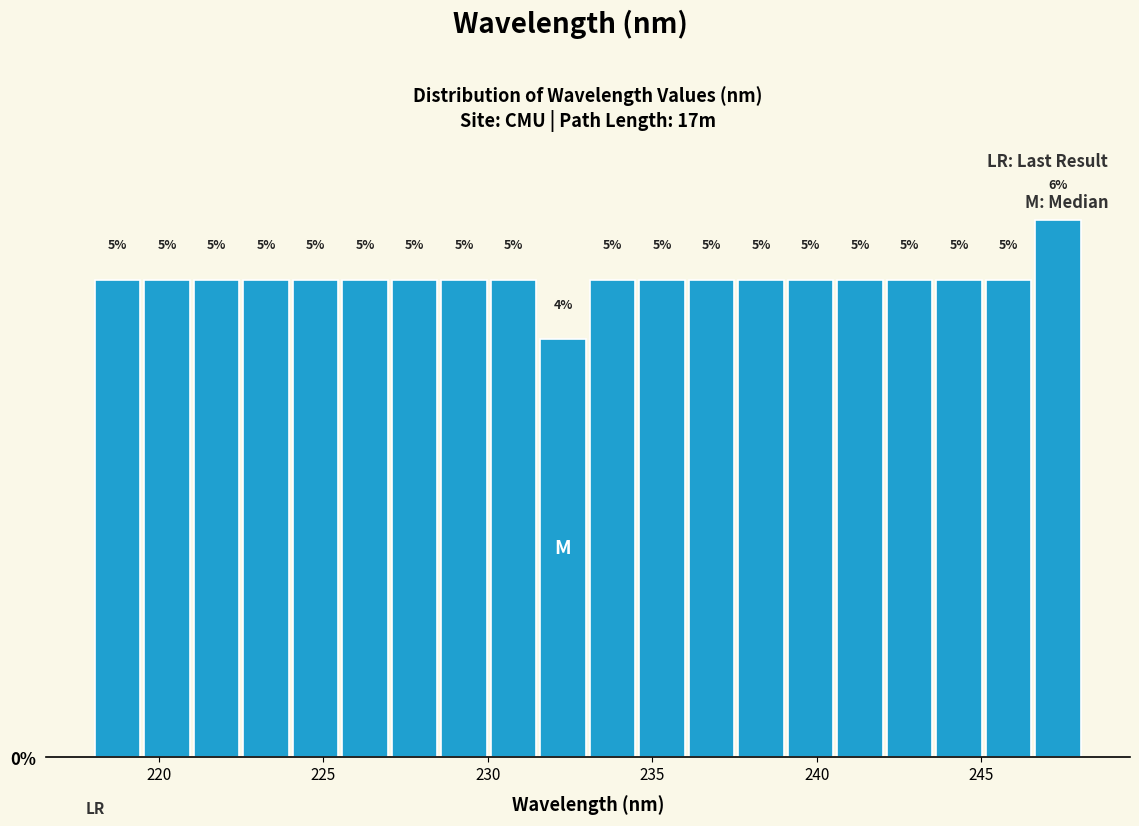

Read against the x-axis, roughly where is the centre of the tallest bar?

247.5